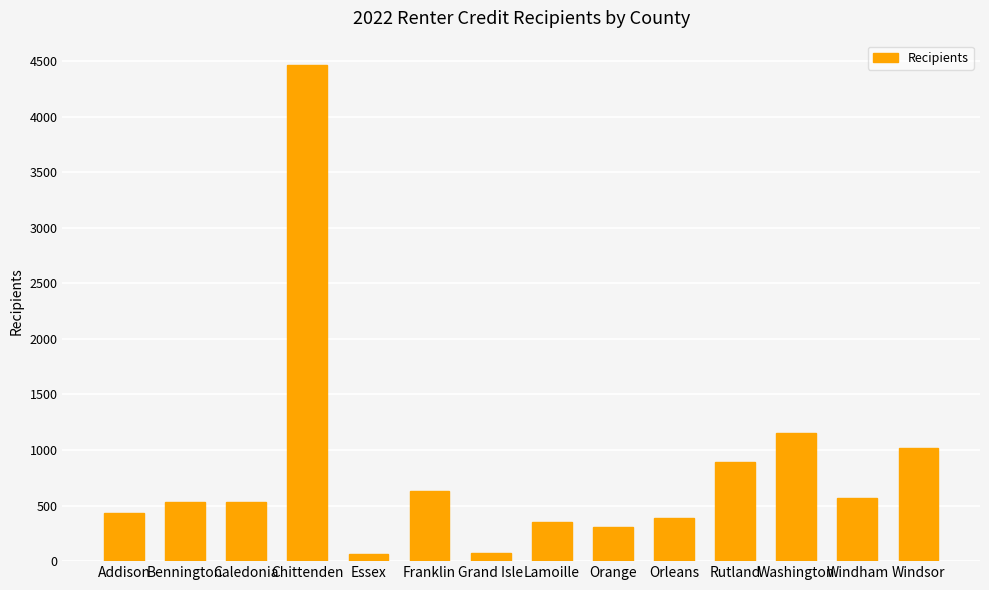

What is the greatest value displayed?

4461